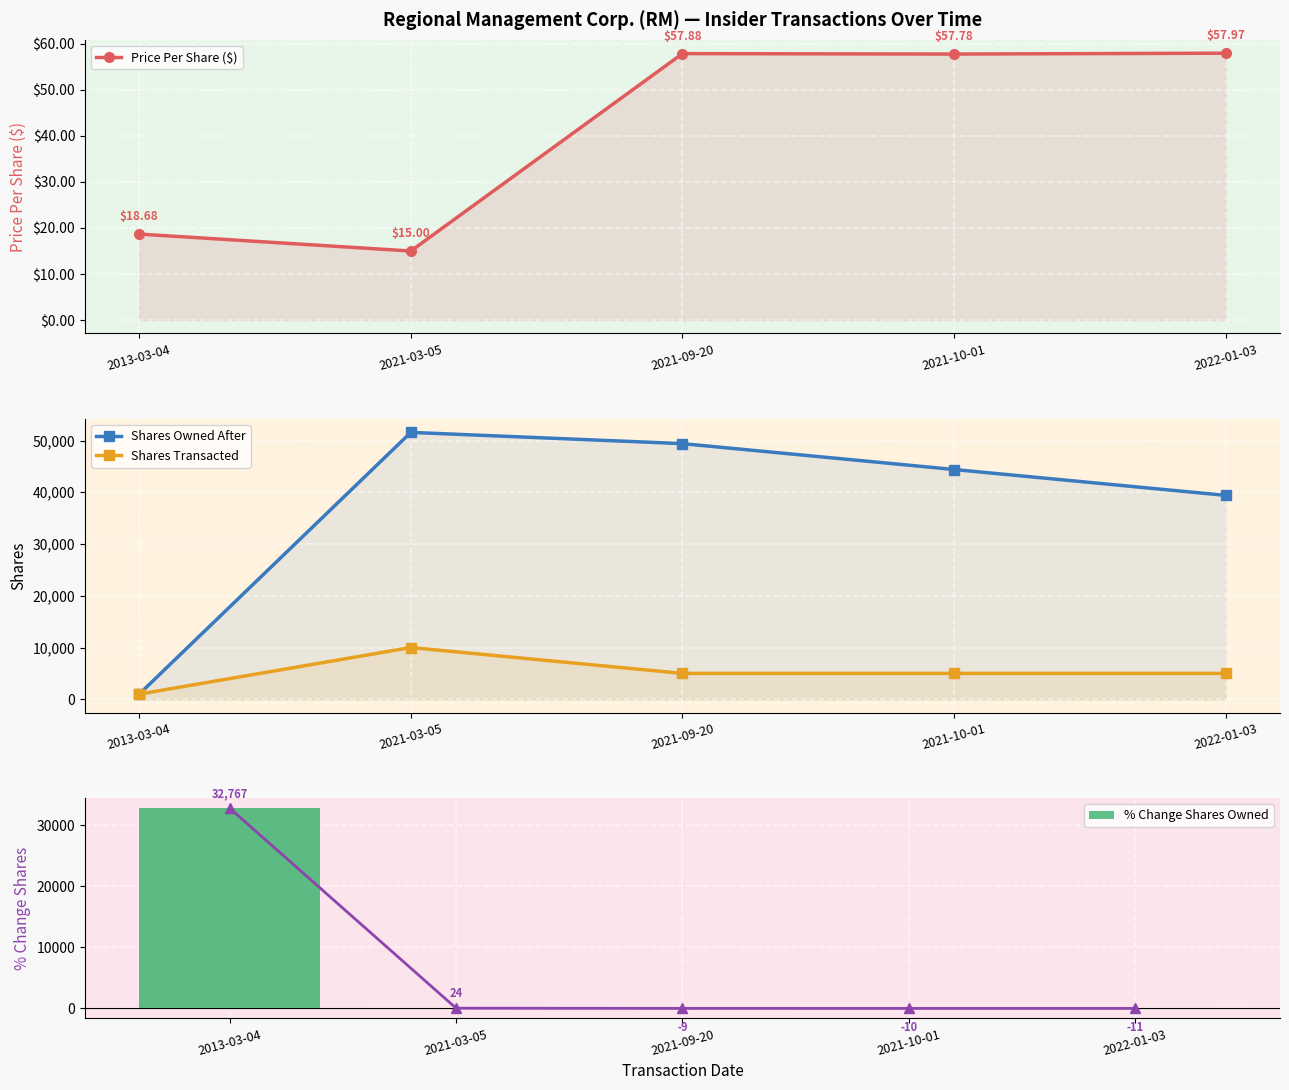

Is it true that % Change Shares Owned equals 32767 at 2013-03-04?

True